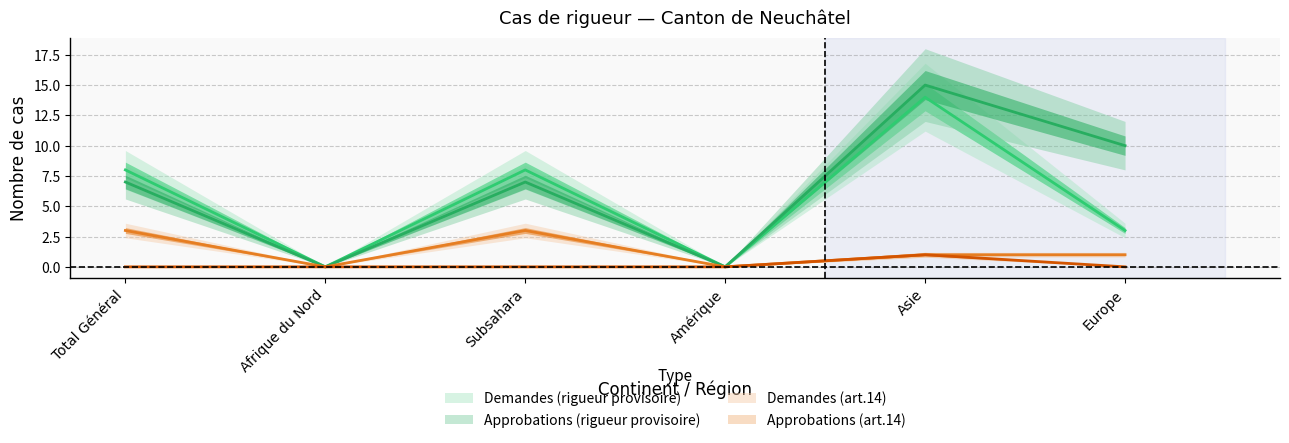

At which label is Demandes (art.14) closest to 1?

Asie